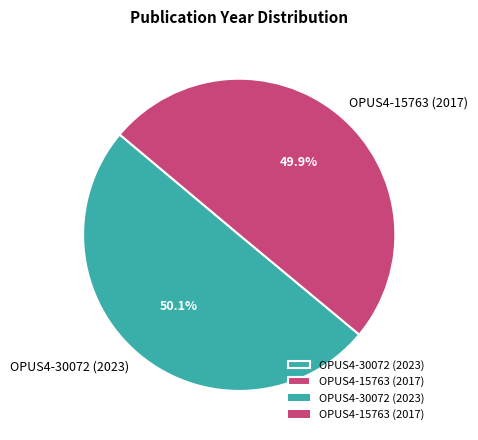

Is it true that OPUS4-15763 (2017) is 44% of the pie?

False